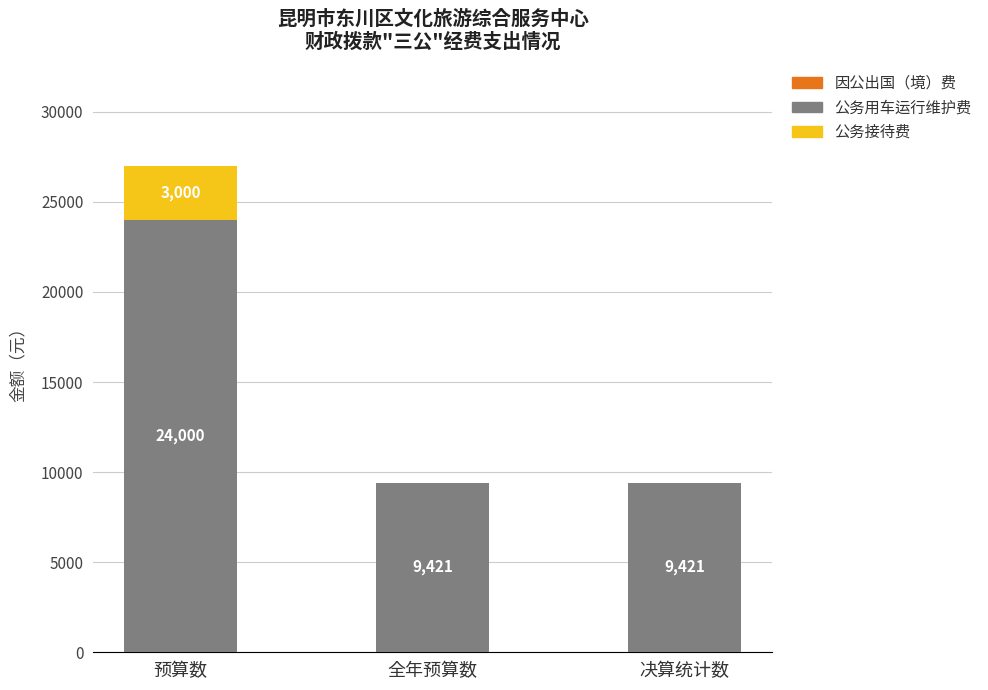

What is the sum of all 公务用车运行维护费 values?

42842